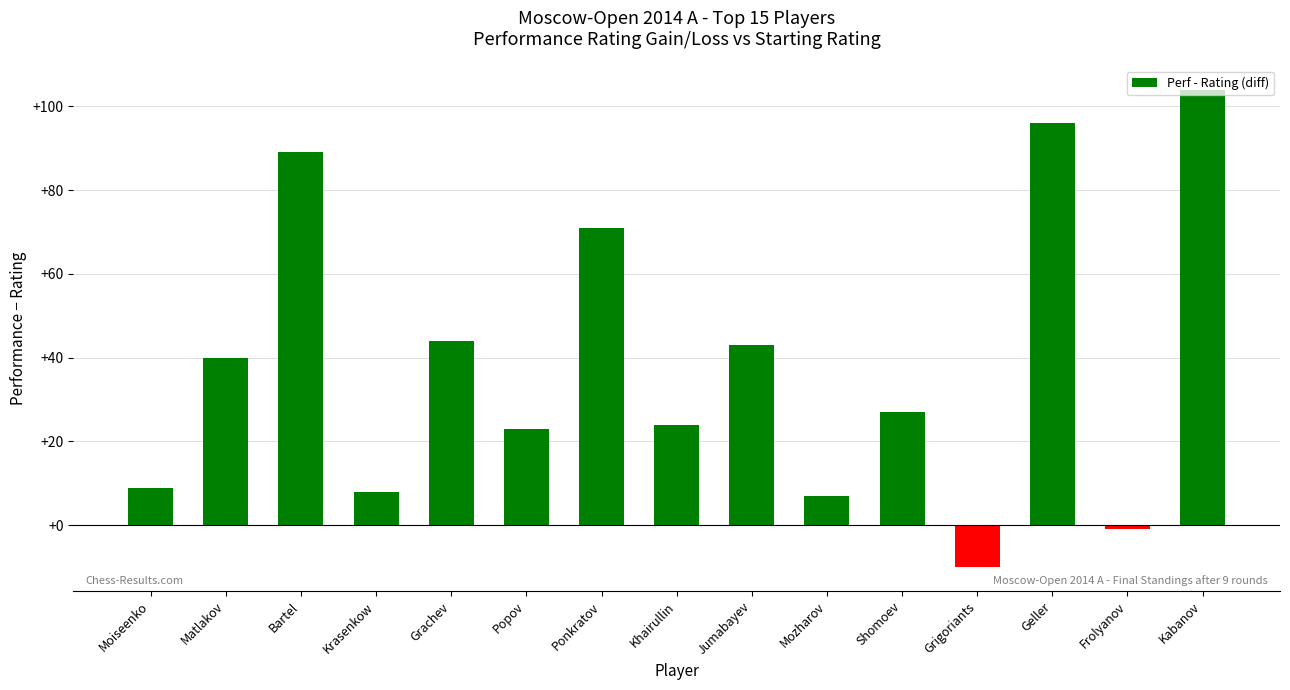

Reading left to right, what are all the values shown in this chart?

Moiseenko=9	Matlakov=40	Bartel=89	Krasenkow=8	Grachev=44	Popov=23	Ponkratov=71	Khairullin=24	Jumabayev=43	Mozharov=7	Shomoev=27	Grigoriants=-10	Geller=96	Frolyanov=-1	Kabanov=104